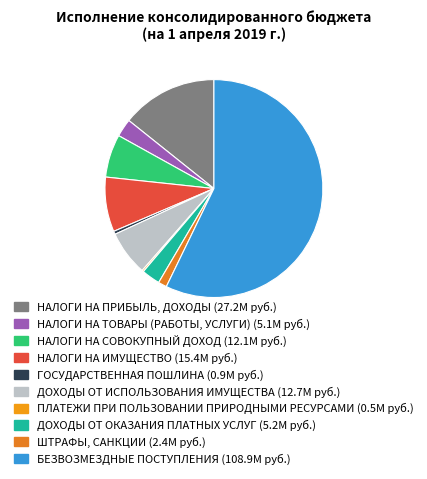

What is the change in value from НАЛОГИ НА ПРИБЫЛЬ, ДОХОДЫ to ПЛАТЕЖИ ПРИ ПОЛЬЗОВАНИИ ПРИРОДНЫМИ РЕСУРСАМИ?

-26700194.2